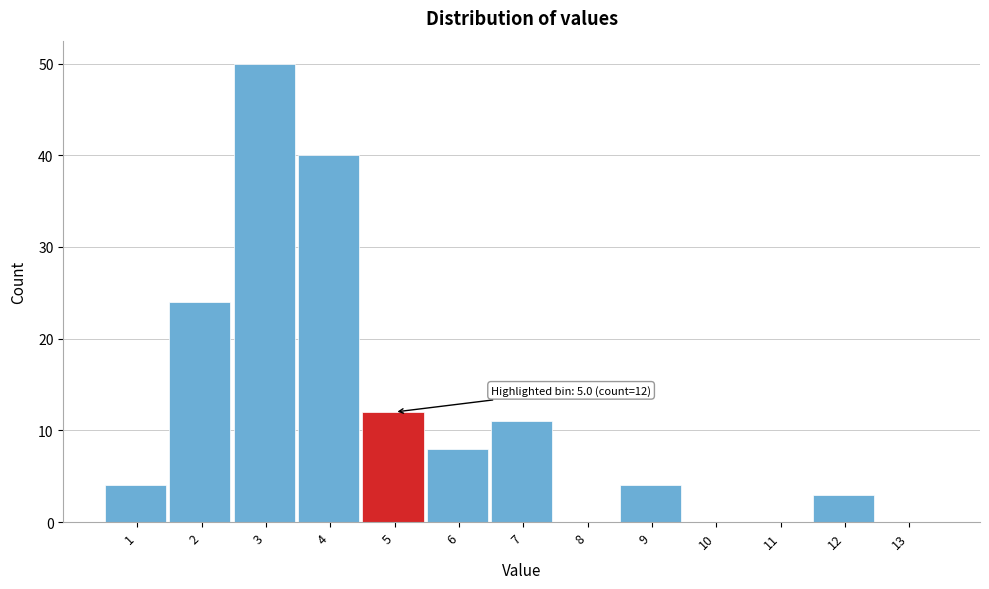

Reading left to right, what are all the values shown in this chart?

1=4	2=24	3=50	4=40	5=12	6=8	7=11	8=0	9=4	10=0	11=0	12=3	13=0